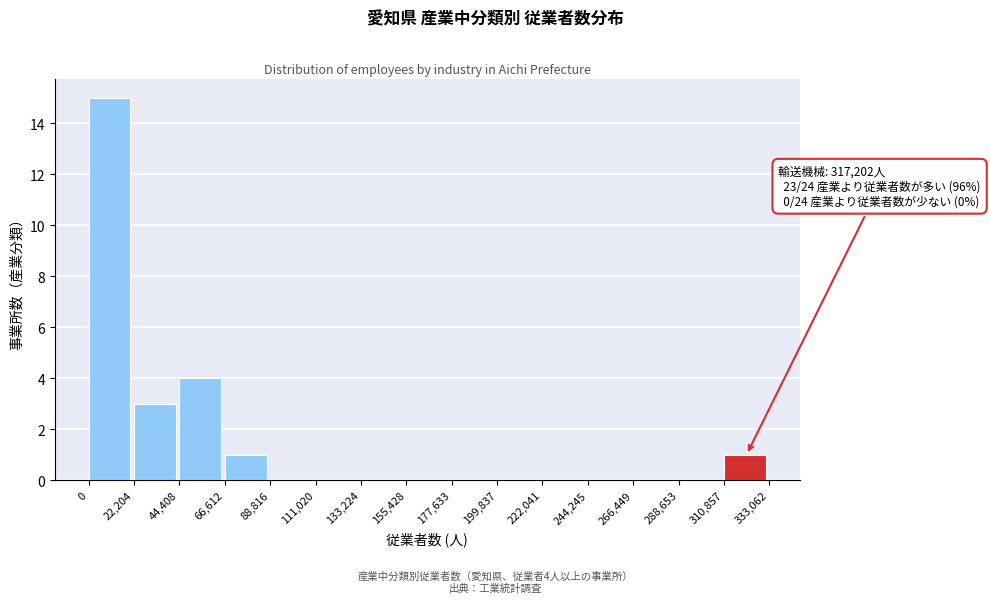

Which range on the x-axis has the tallest bar?

0 to 22,204